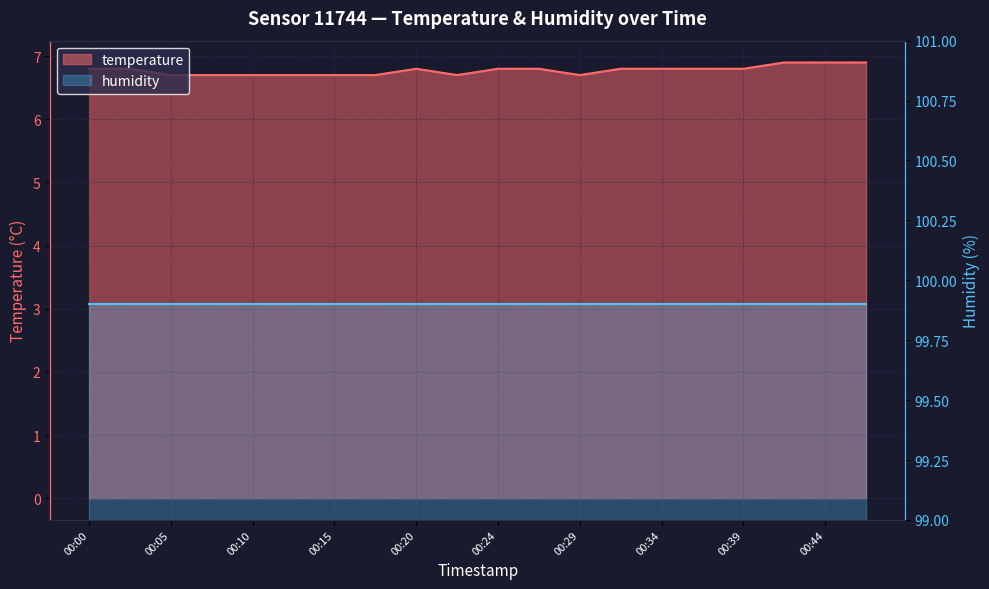

Reading right to left, list all the values displayed in this chart.

00:46=6.9	00:44=6.9	00:42=6.9	00:39=6.8	00:37=6.8	00:34=6.8	00:32=6.8	00:29=6.7	00:27=6.8	00:24=6.8	00:22=6.7	00:20=6.8	00:17=6.7	00:15=6.7	00:12=6.7	00:10=6.7	00:07=6.7	00:05=6.7	00:02=6.8	00:00=6.8